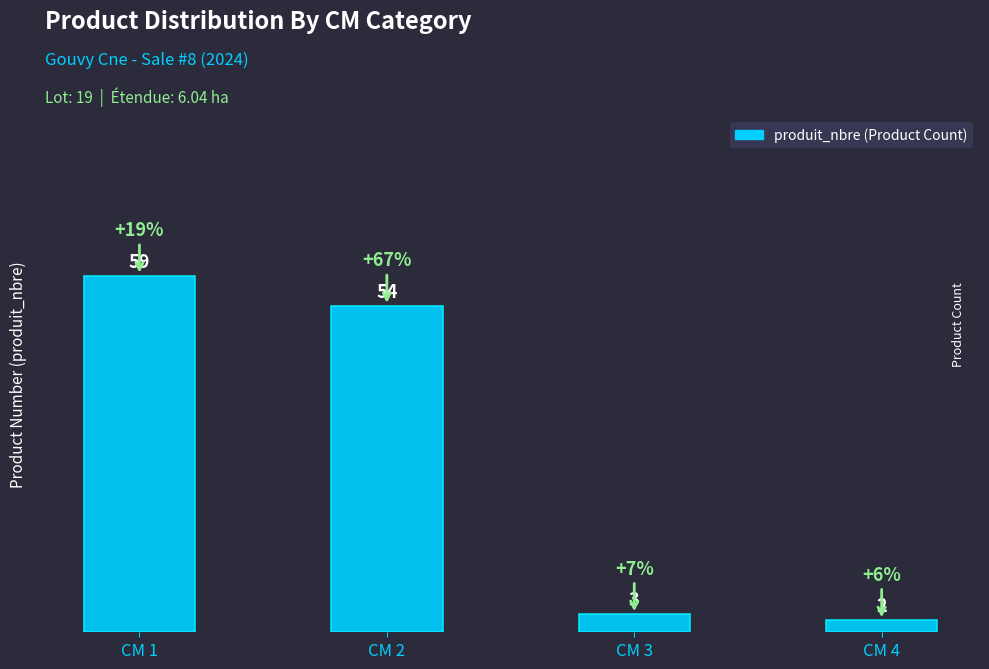

What is the value of the 1st bar from the left?

59